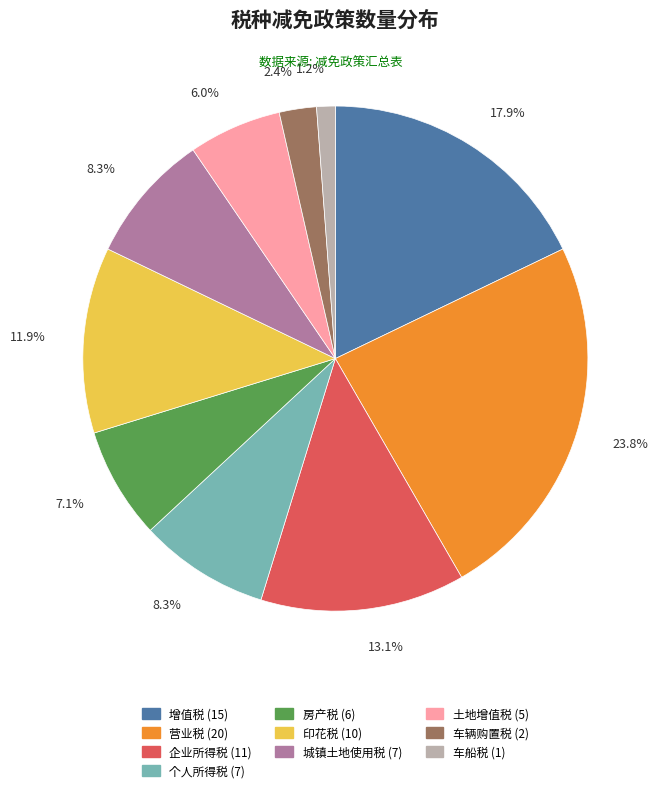

What is the largest slice in the pie chart?

营业税